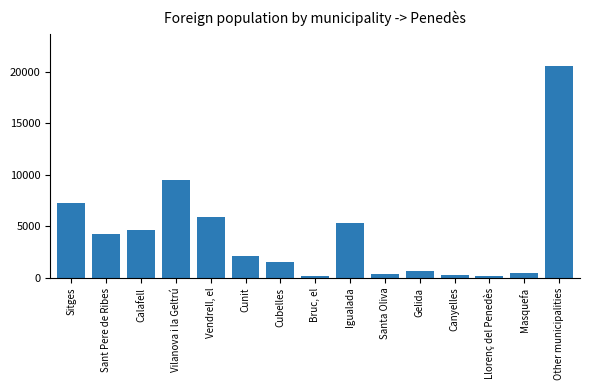

How many data points are less than 2131?

7